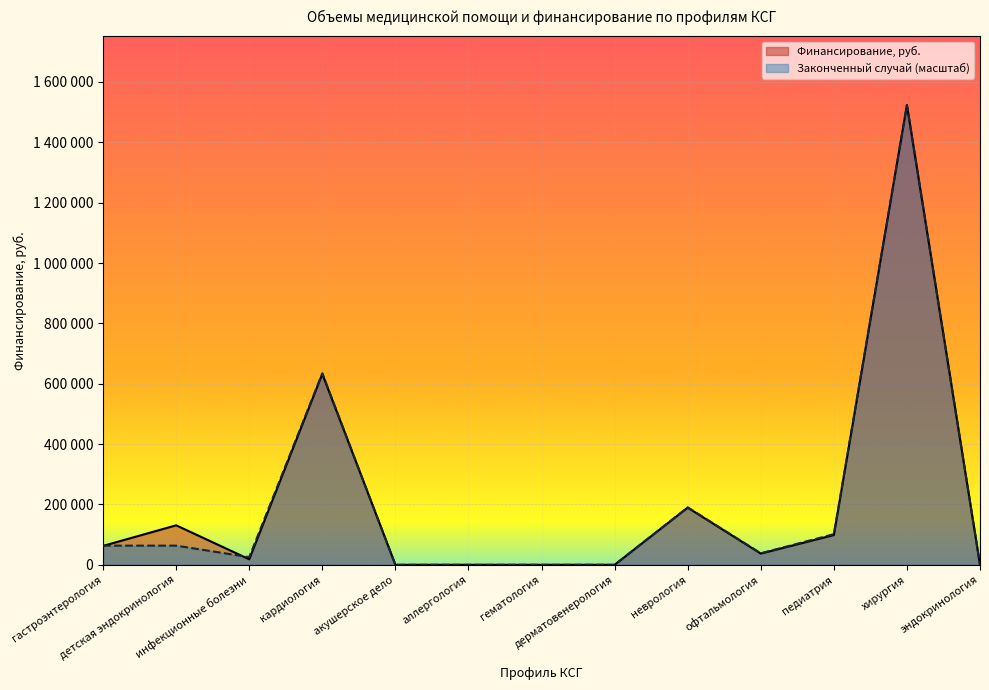

Reading right to left, list all the values displayed in this chart.

Законченный случай: 0	1523400	101560	38085	190425	0	0	0	0	634750	25390	63475	63475
Финансирование, руб.: 0	1523400	98560	37200	189450	0	0	0	0	632400	18269	130872	62606